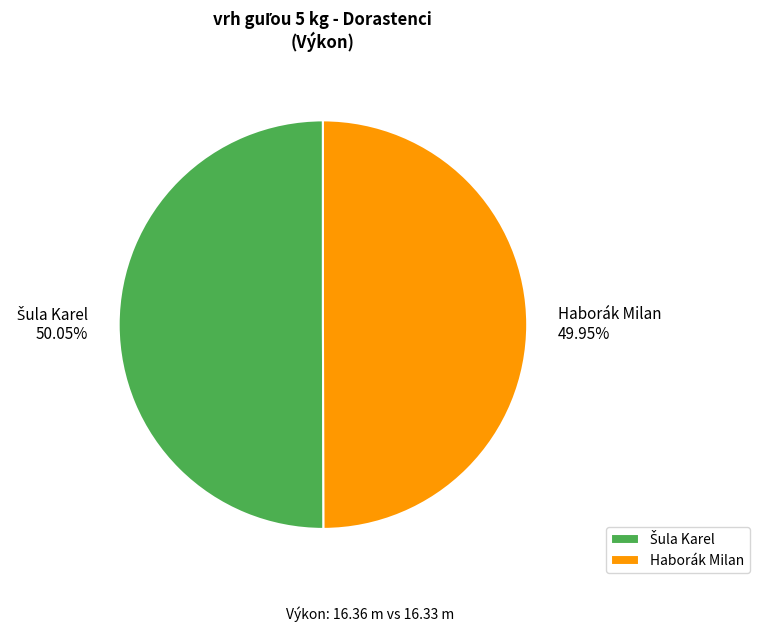

Count the number of slices in the pie.

2